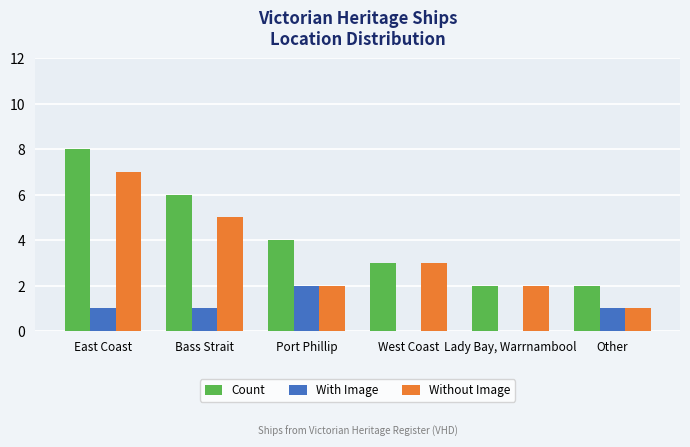

At which category is the sum across all series the highest?

East Coast